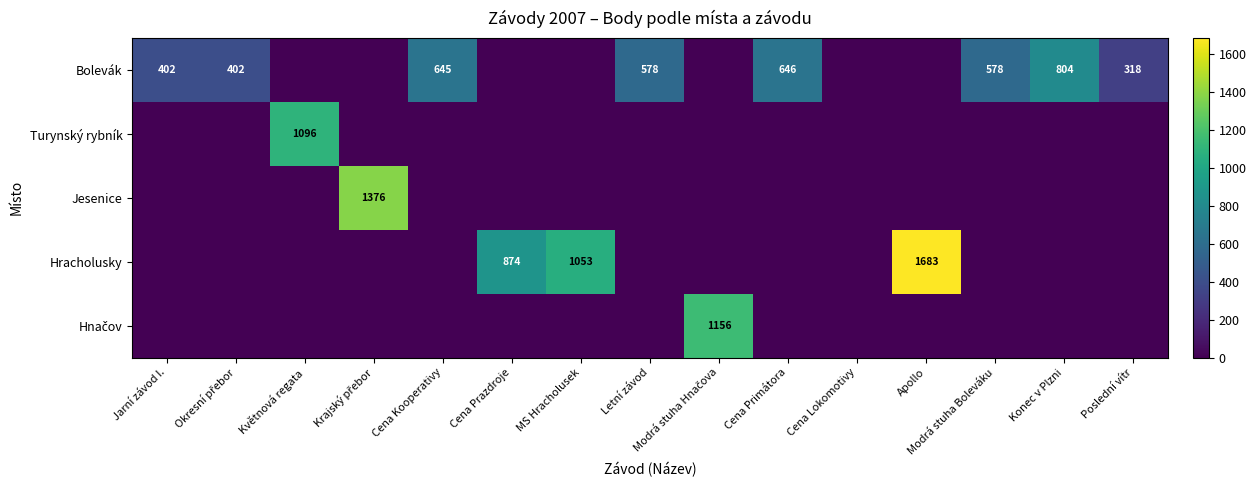

The value of Bolevák at Konec v Plzni is 450. True or false?

False